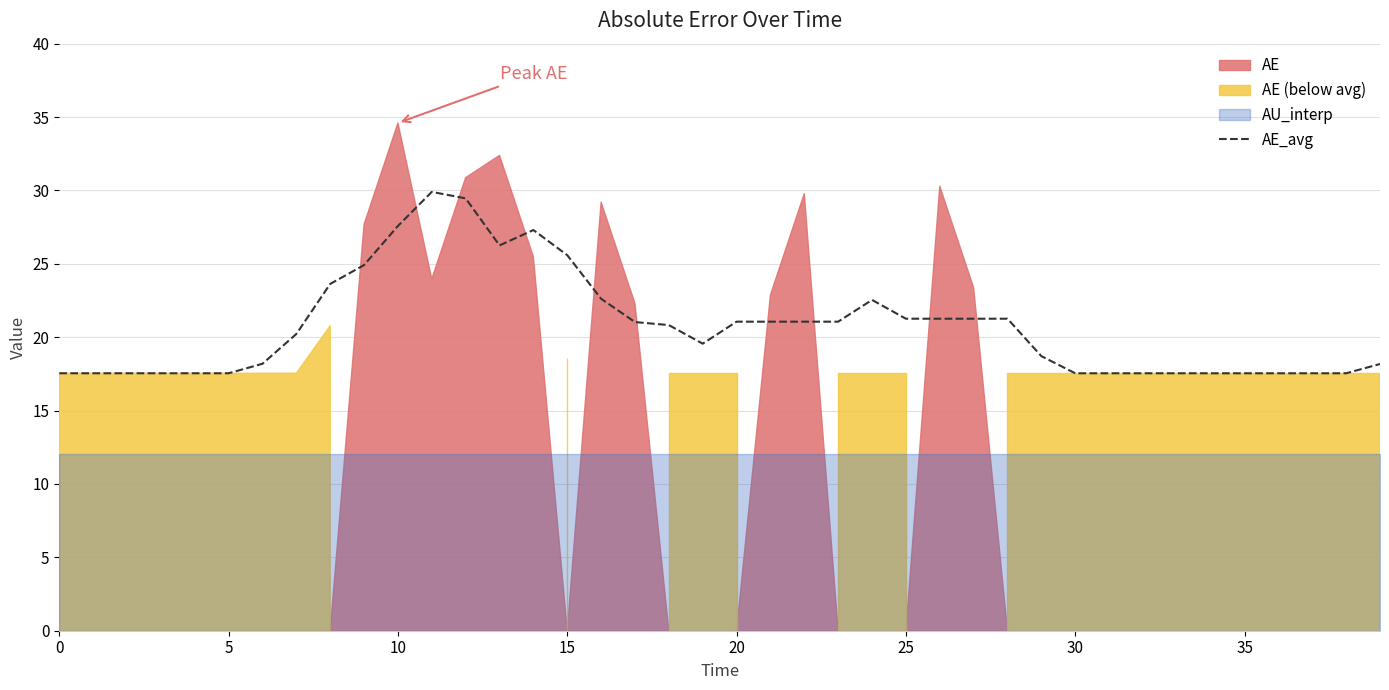

The chart shows a value of 9.3 at 17. True or false?

False